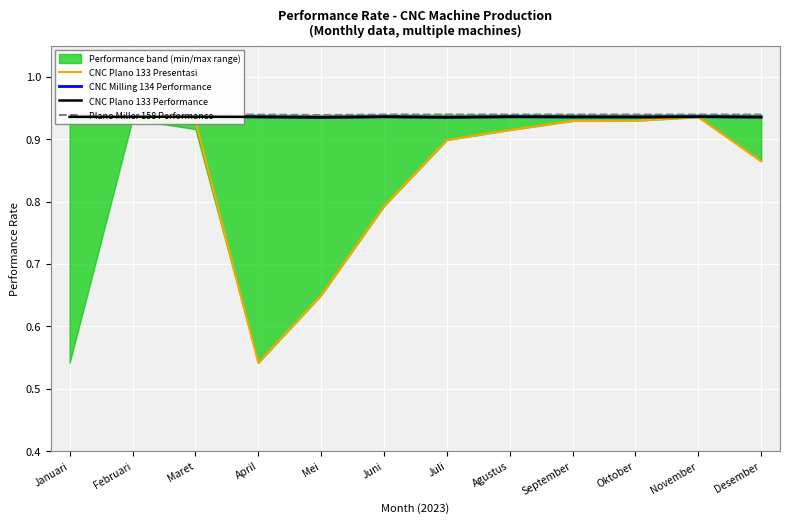

What is the total value across all series at Februari?

3.7